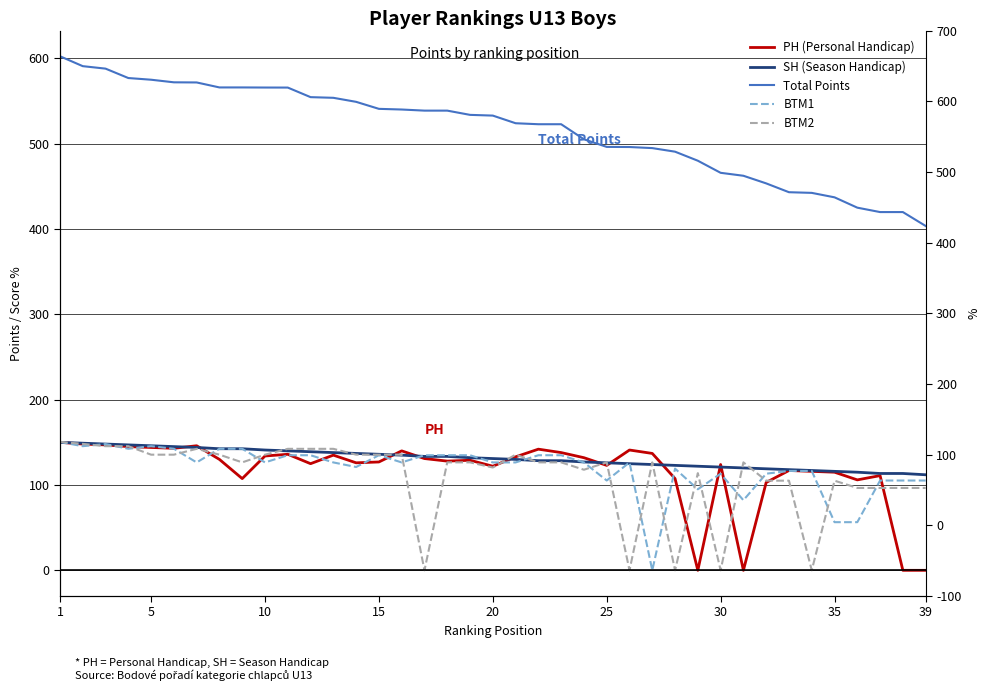

Where does the BTM1 series first go above 126?

1